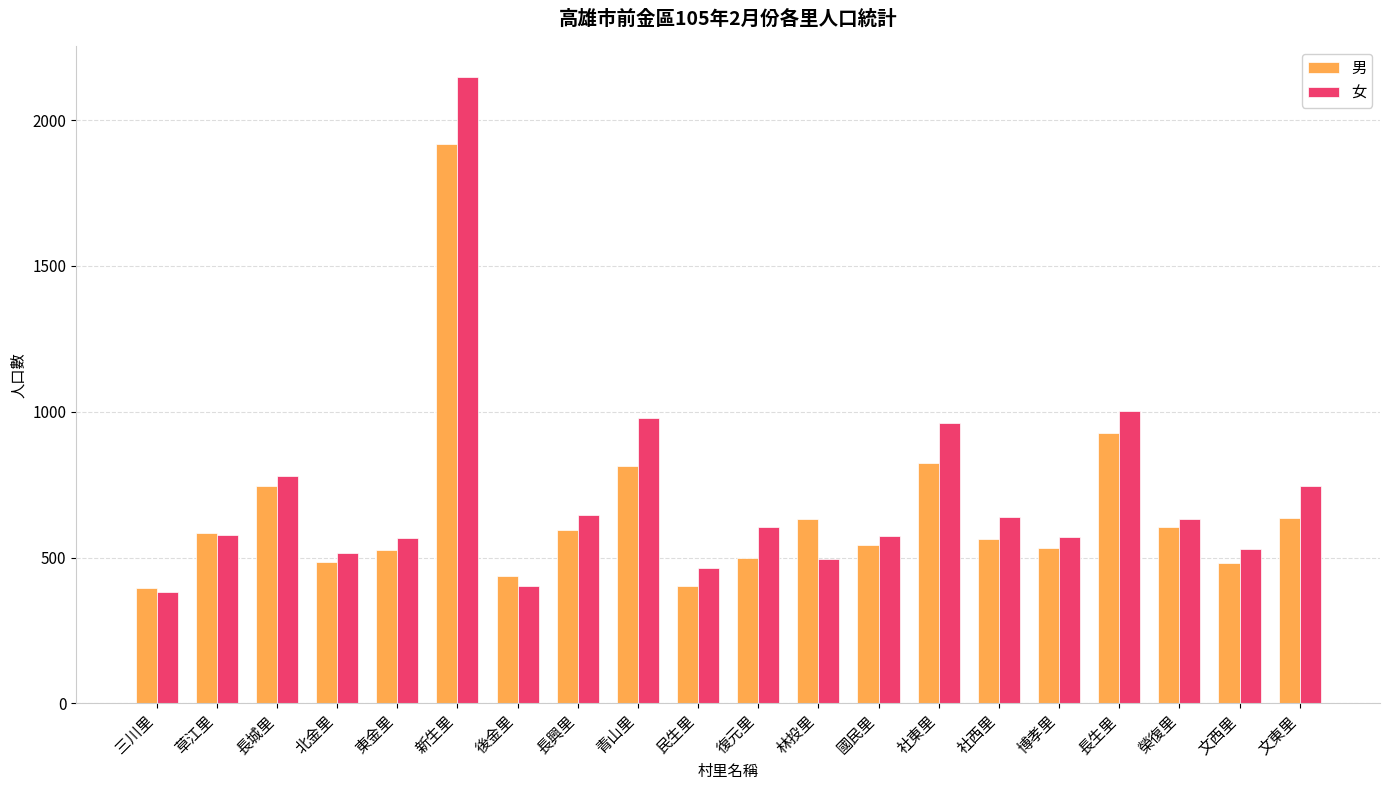

What value does the 女 series have at 民生里?

465